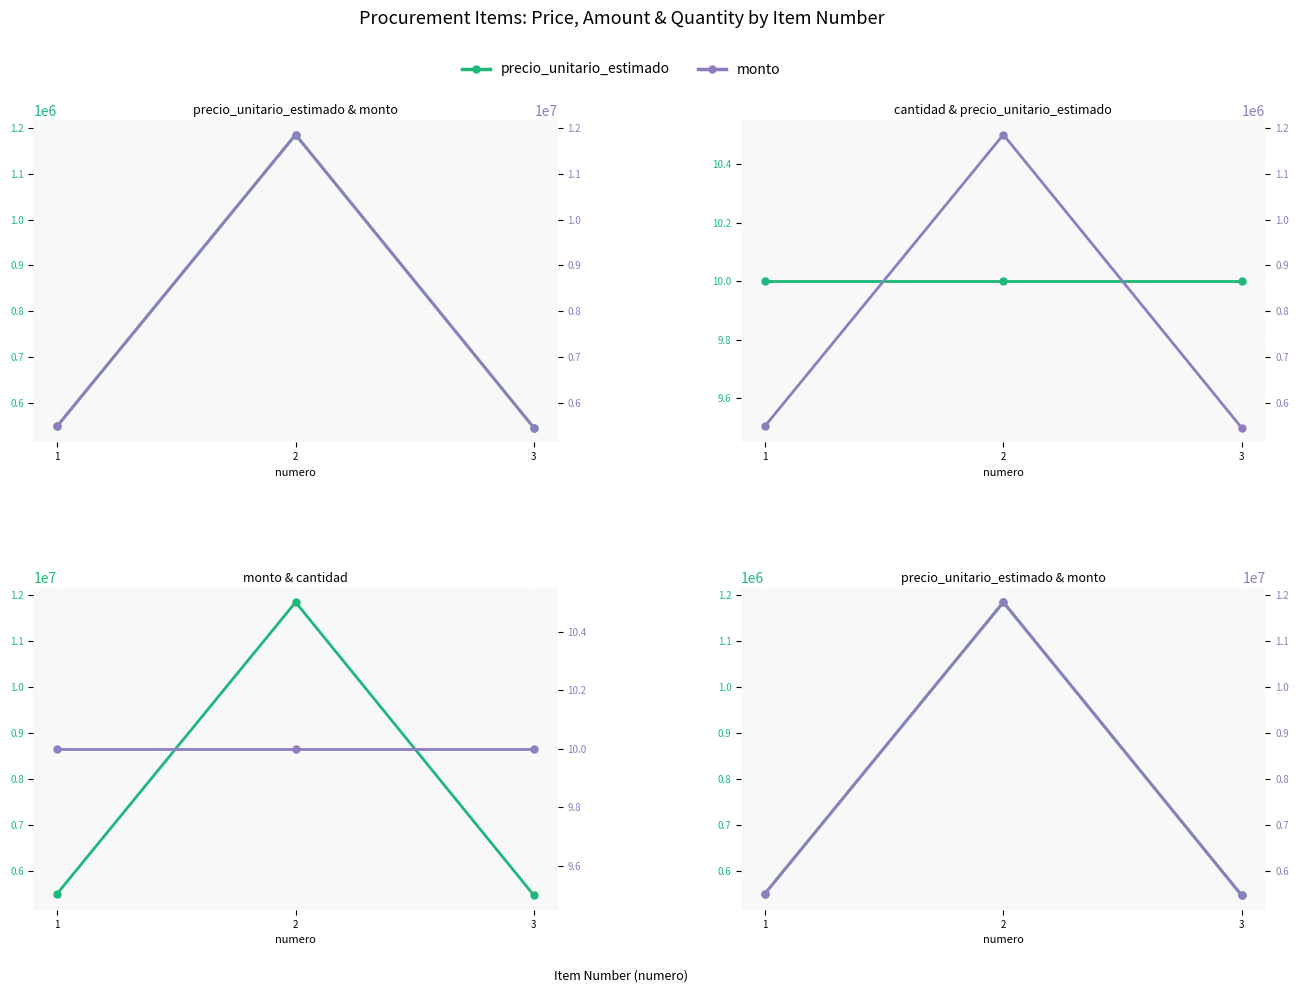

Which series has the largest total across all categories?

monto